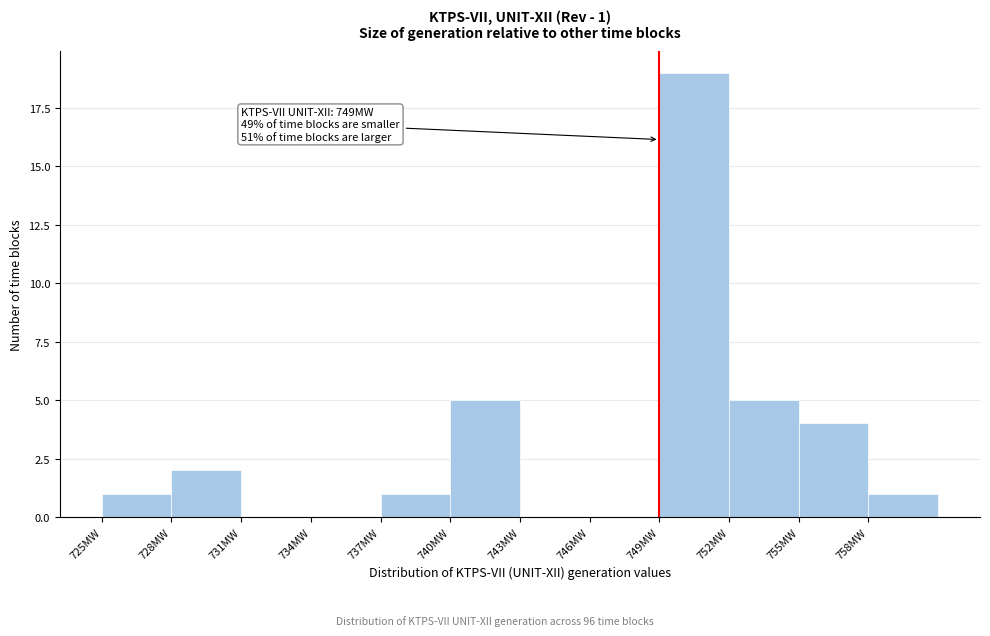

Which range on the x-axis has the tallest bar?

749 to 752